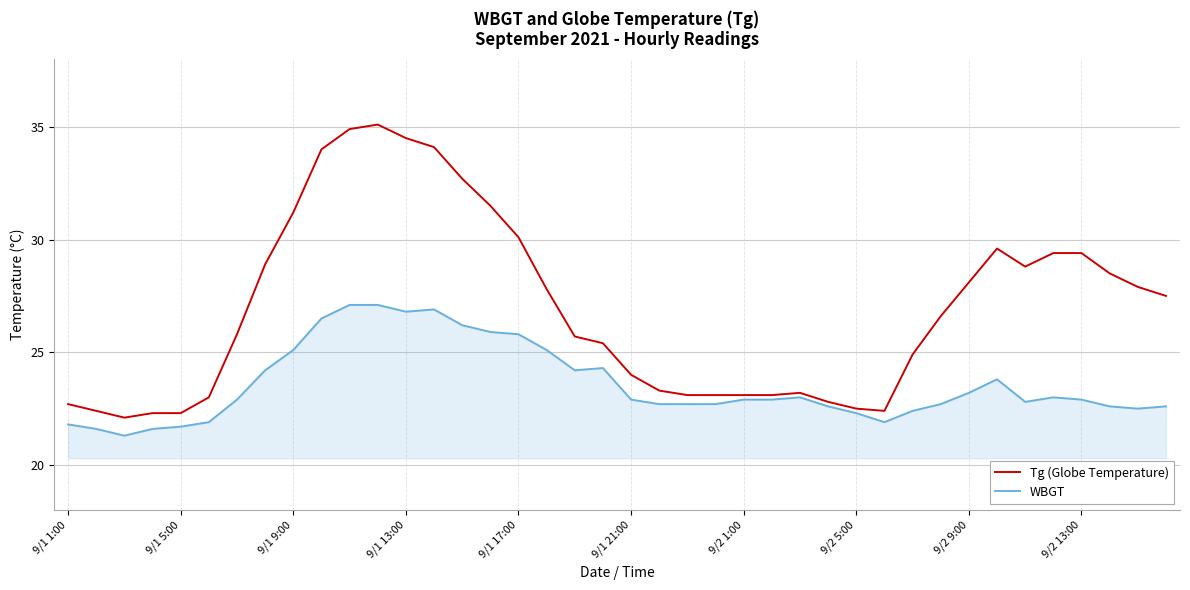

Which series has the largest range (max minus min)?

Tg (Globe Temperature)